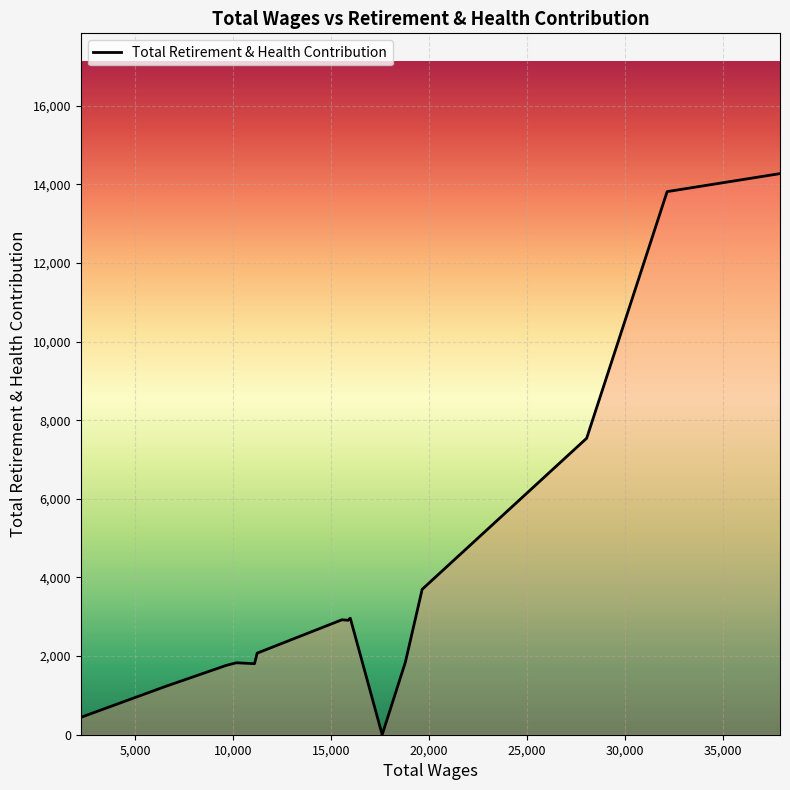

What is the greatest value displayed?

14273